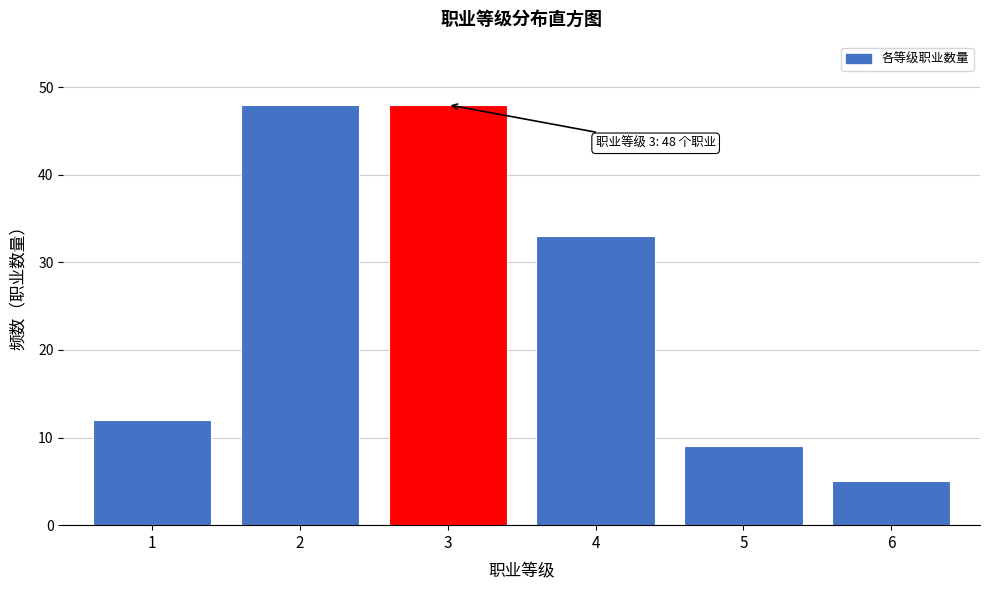

Reading left to right, what are all the values shown in this chart?

1=12	2=48	3=48	4=33	5=9	6=5